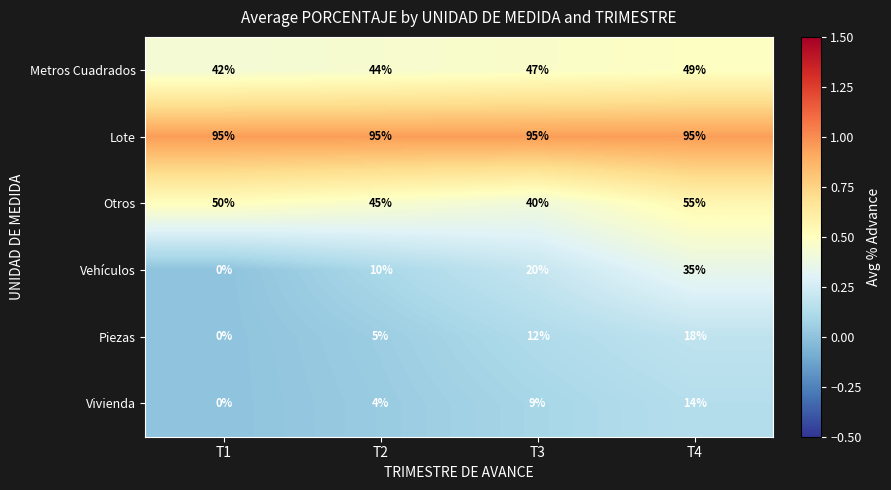

Reading left to right, list all the values displayed in this chart.

Metros Cuadrados: 42	44	47	49
Lote: 95	95	95	95
Otros: 50	45	40	55
Vehículos: 0	10	20	35
Piezas: 0	5	12	18
Vivienda: 0	4	9	14